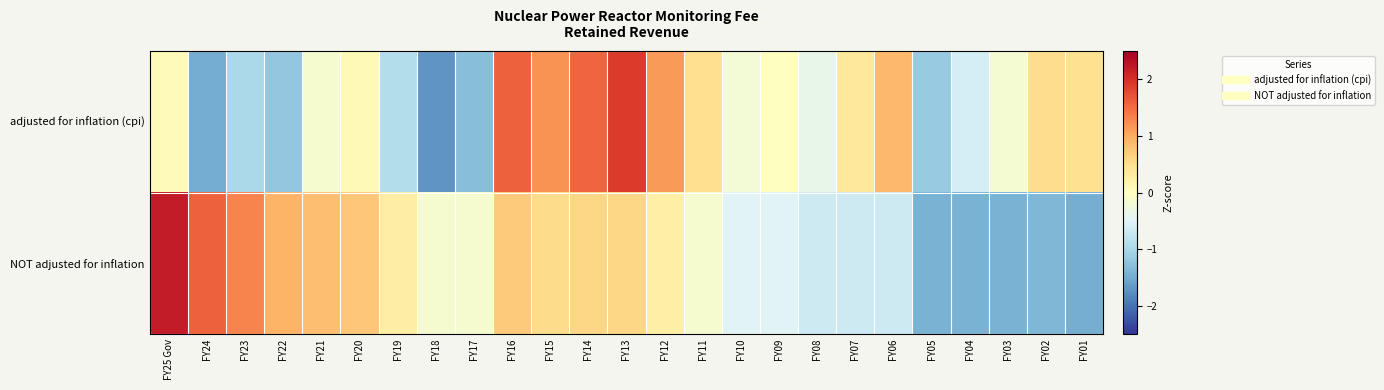

Rank the series by their average value, from highest to lowest.

row_1, row_0